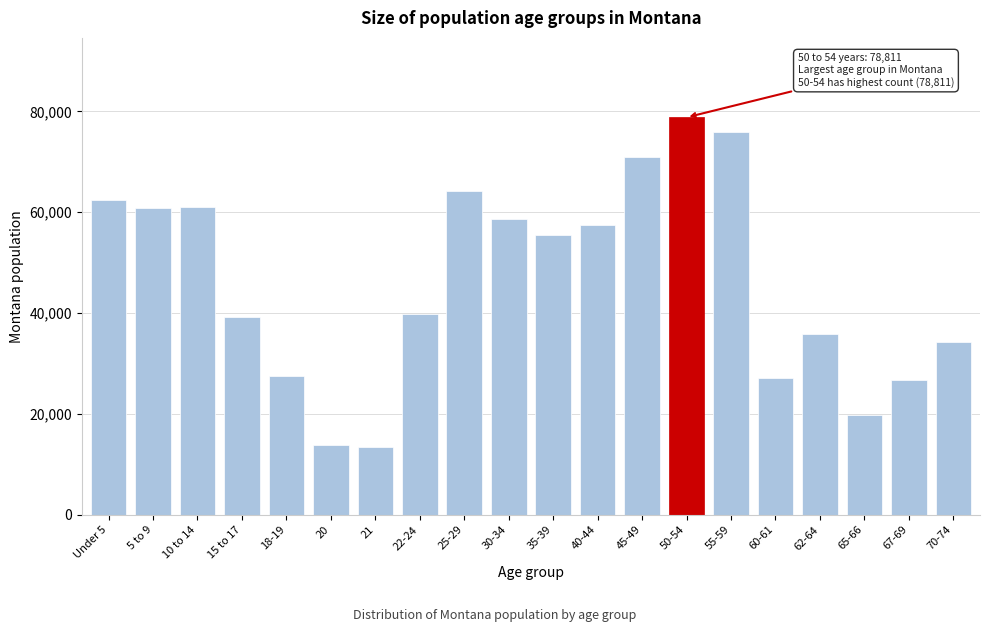

The value at 20 is 13789. True or false?

True